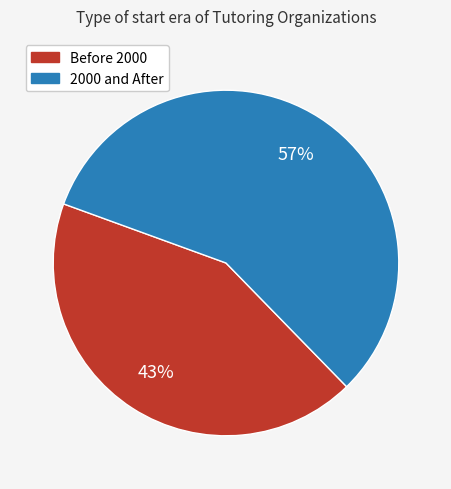

To the nearest percent, what is the average slice percentage?

50%